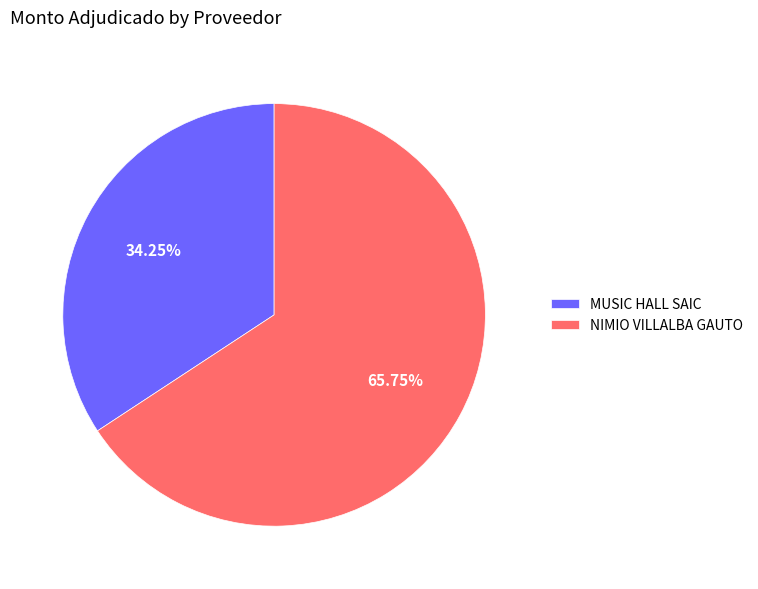

How many segments does this pie chart have?

2